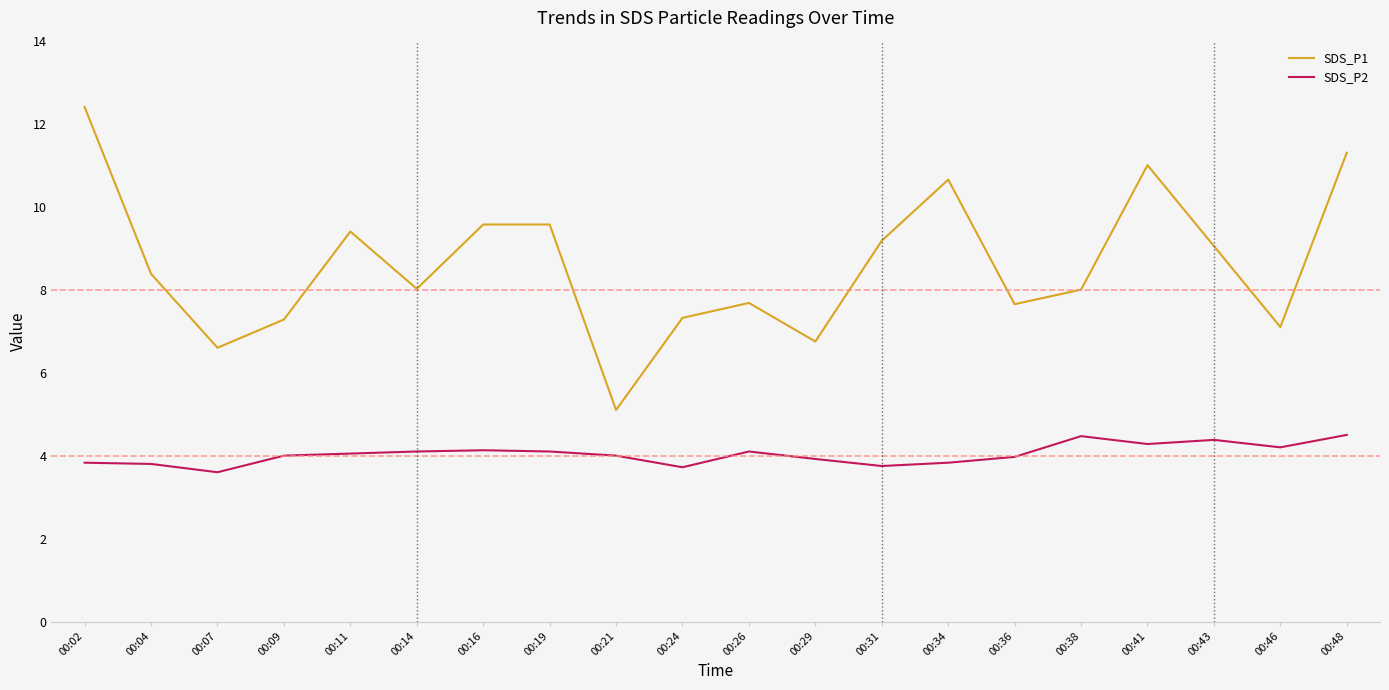

What is the total value across all series at 00:16?

13.7